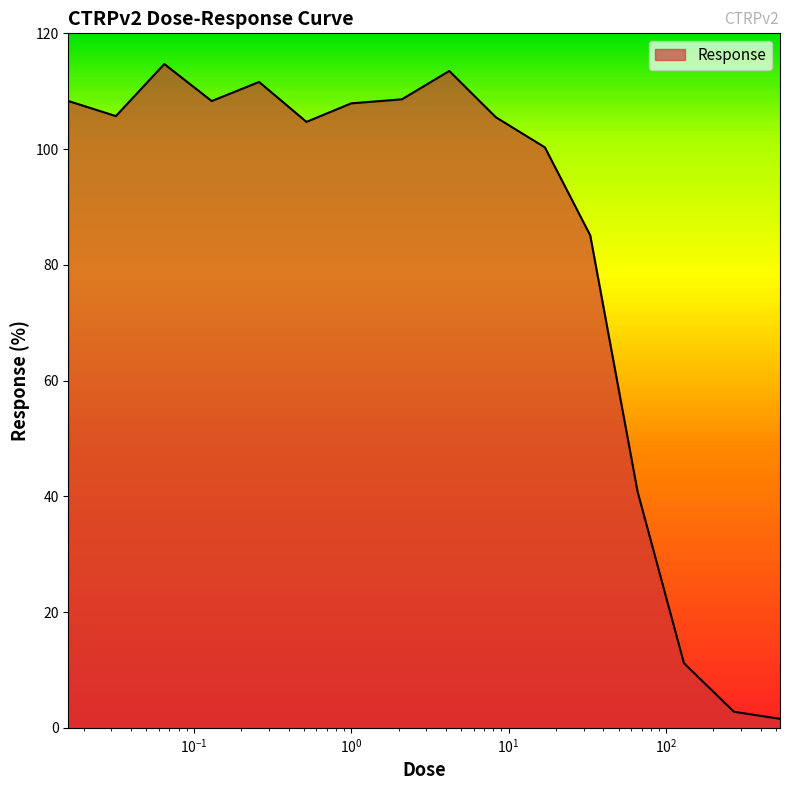

What is the maximum value shown in the chart?

114.7